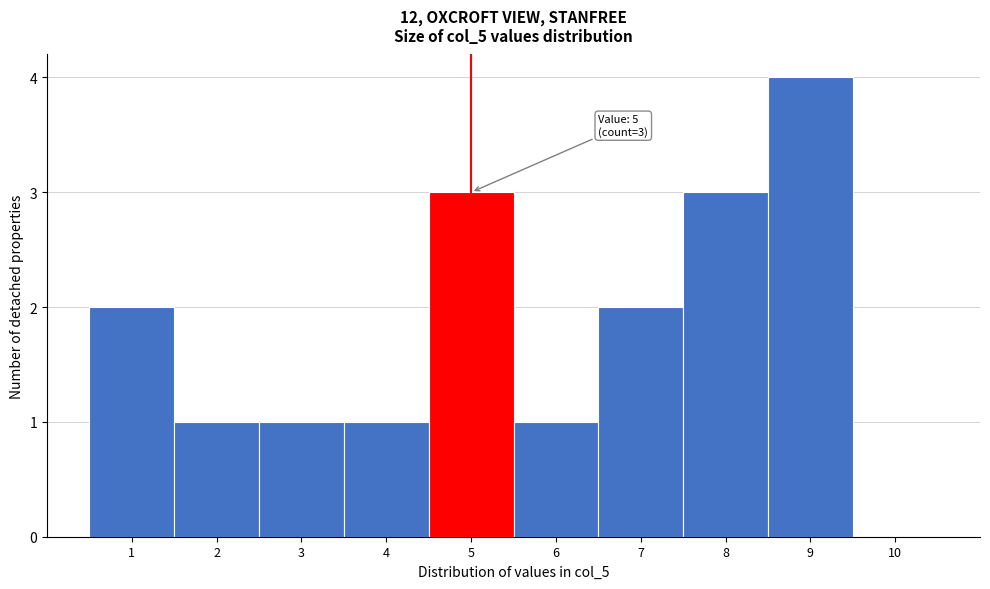

Which range on the x-axis has the tallest bar?

8.5 to 9.5